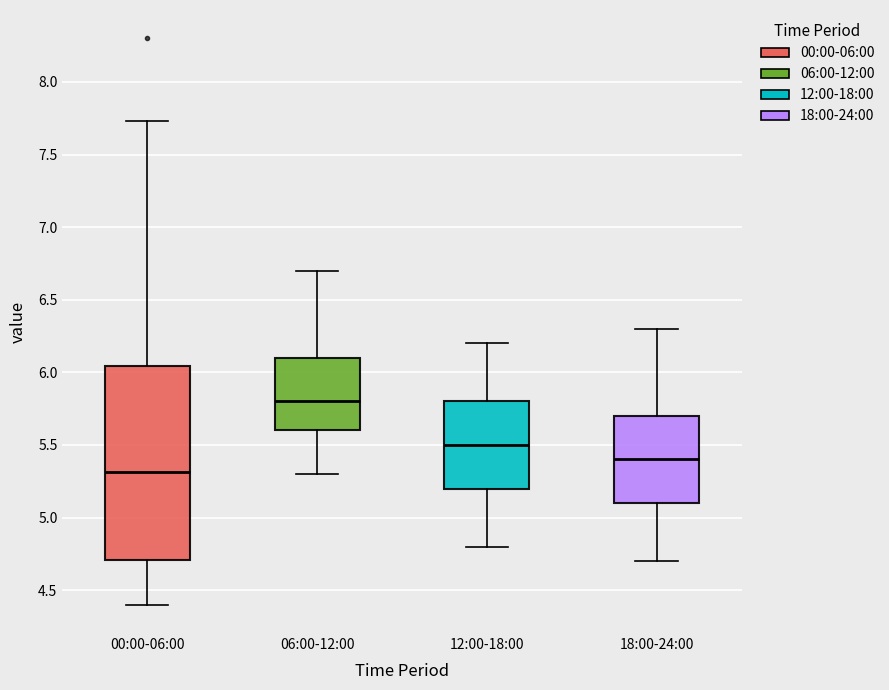

Reading left to right, transcribe this box plot: for each box, give where its median line is, the range the box spans, and where its two whiskers end, as read against the y-axis. The values are not printed on the chart, so give them approximately, as read against the axis.

00:00-06:00: median 5.30, box 4.70 to 6.05, whiskers 4.40 to 7.75
06:00-12:00: median 5.80, box 5.60 to 6.10, whiskers 5.30 to 6.70
12:00-18:00: median 5.50, box 5.20 to 5.80, whiskers 4.80 to 6.20
18:00-24:00: median 5.40, box 5.10 to 5.70, whiskers 4.70 to 6.30